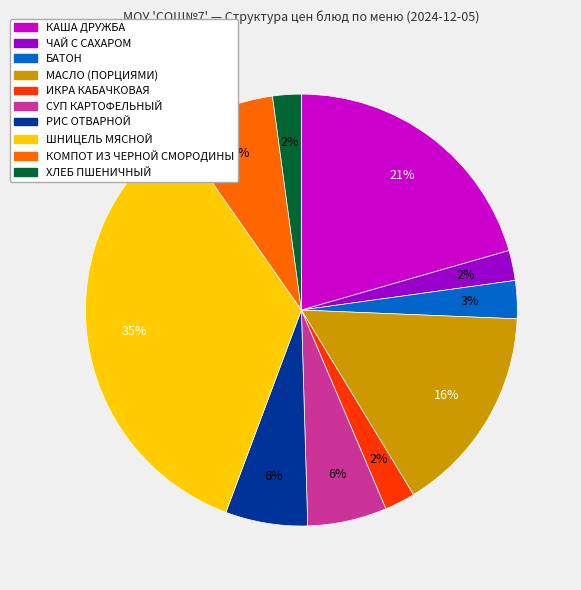

How many slices are in this pie chart?

10